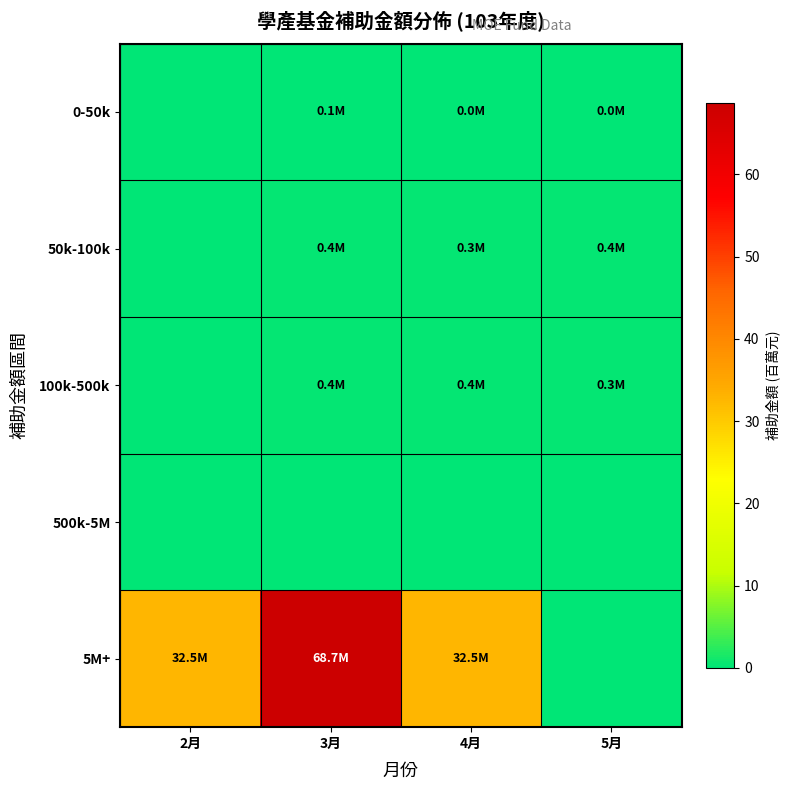

At how many categories does at least one series exceed 17?

3